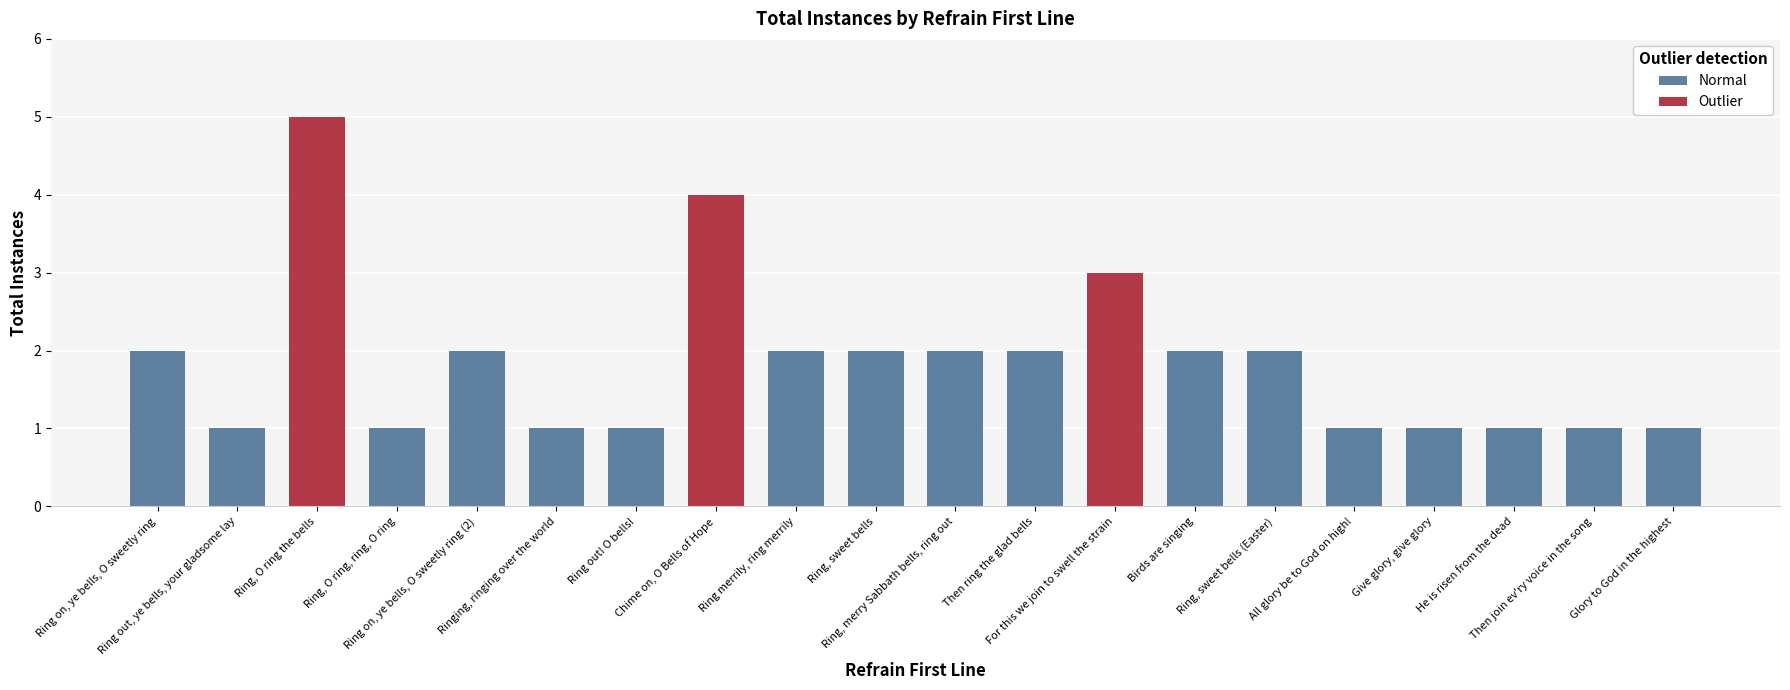

What is the value of the 2nd bar from the left?

1